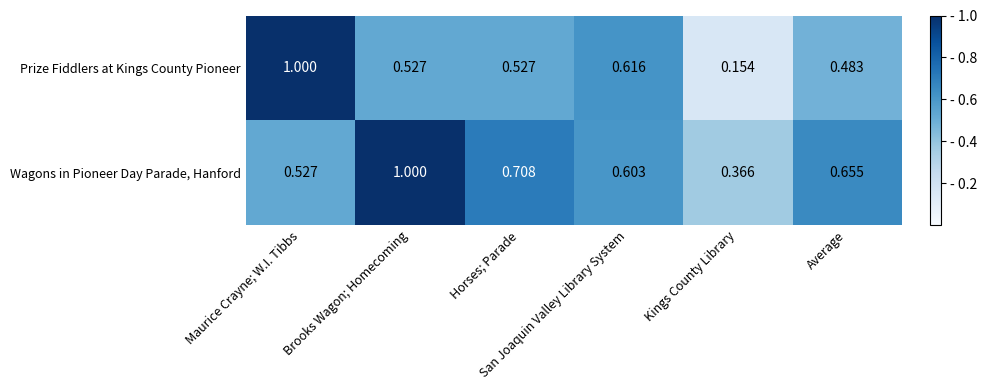

Which series has the widest spread of values?

Prize Fiddlers at Kings County Pioneer